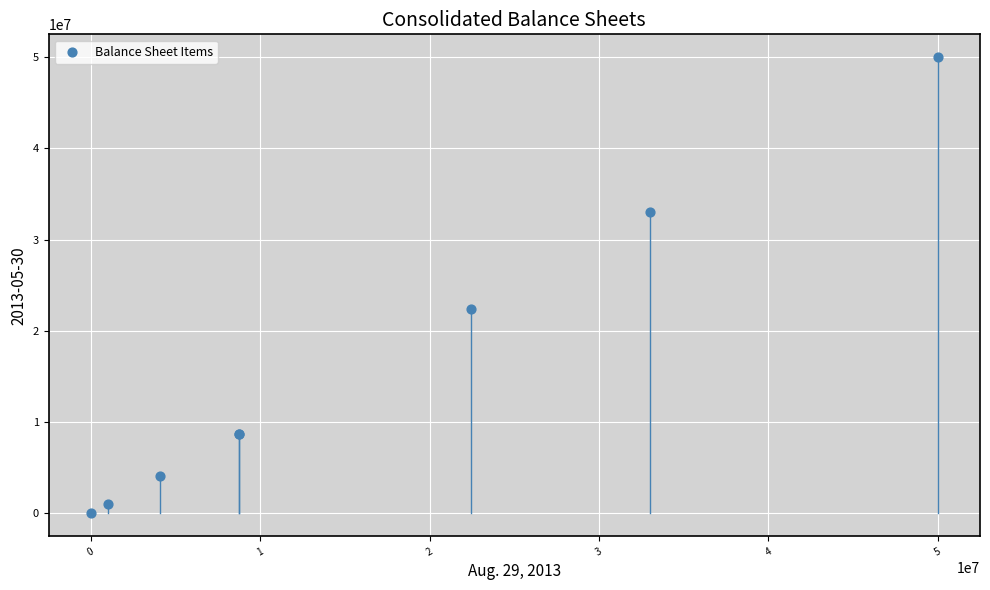

What Y value in the scatter plot is closest to 25000662?

22432474